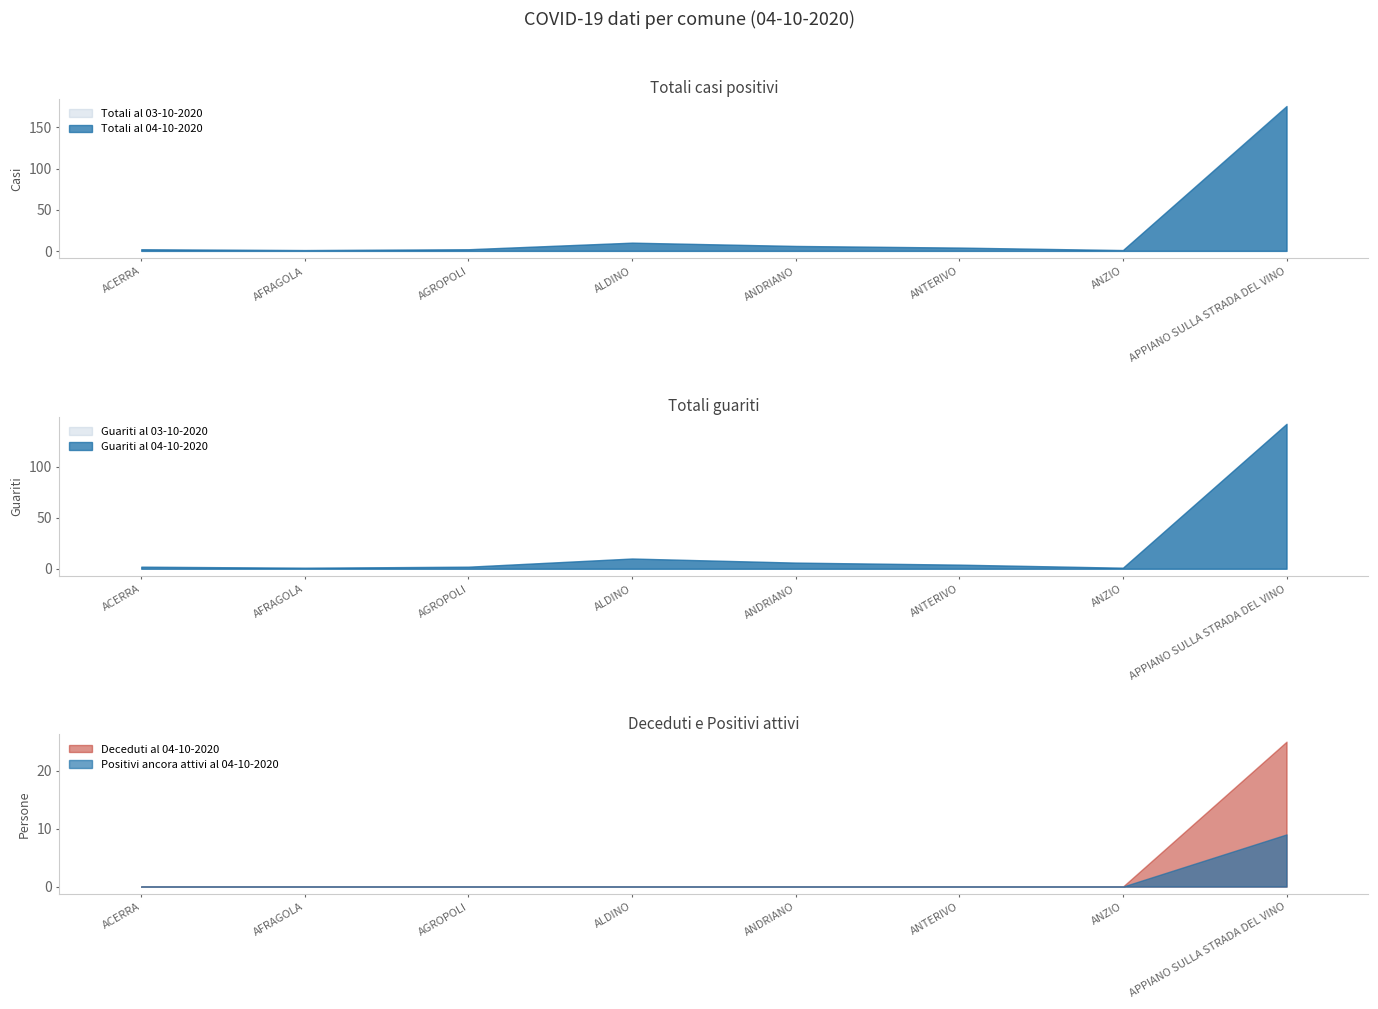

Is it true that Totali al 03-10-2020 equals 174 at APPIANO SULLA STRADA DEL VINO?

True